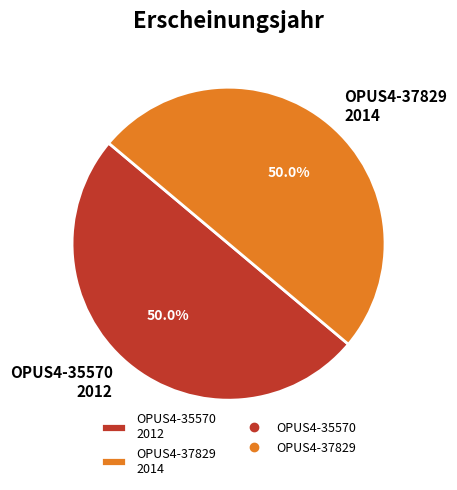

Is it true that OPUS4-35570 is 65% of the pie?

False